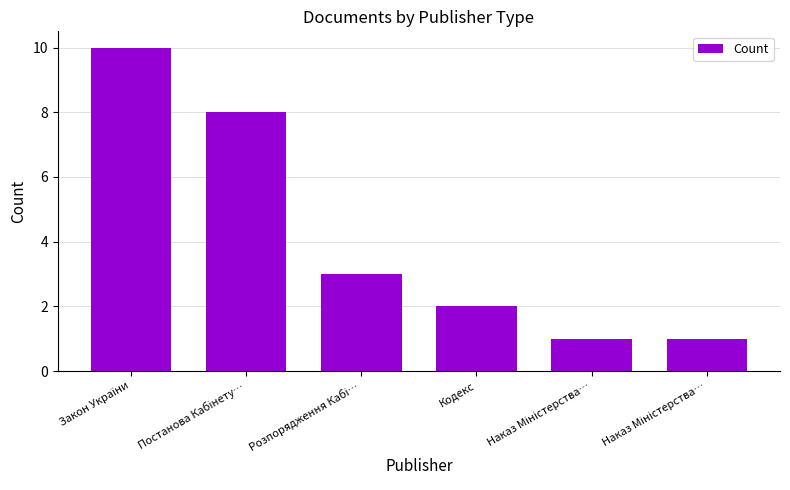

Are the bars horizontal?

No